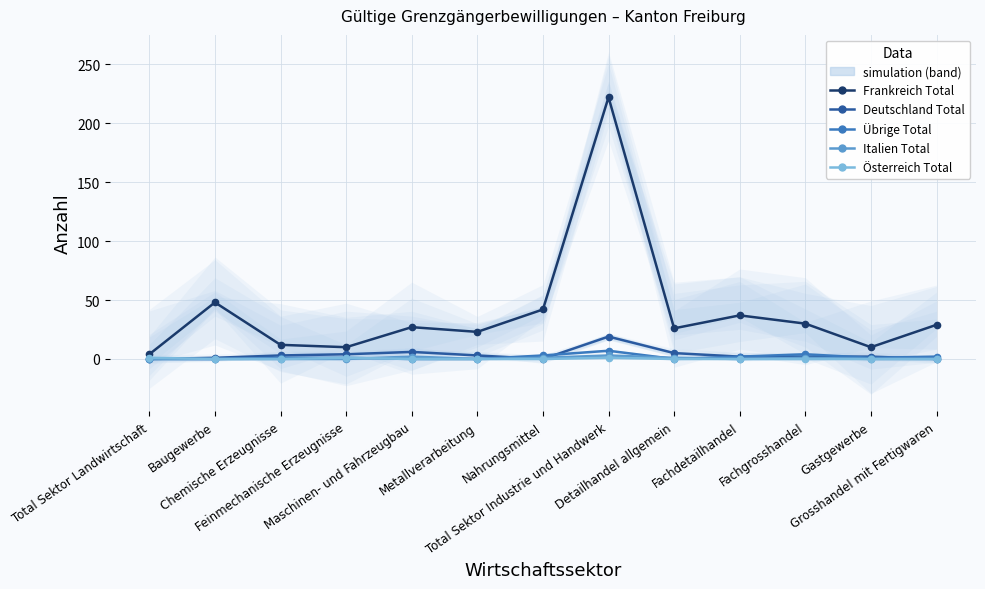

At how many categories does at least one series exceed 54?

1